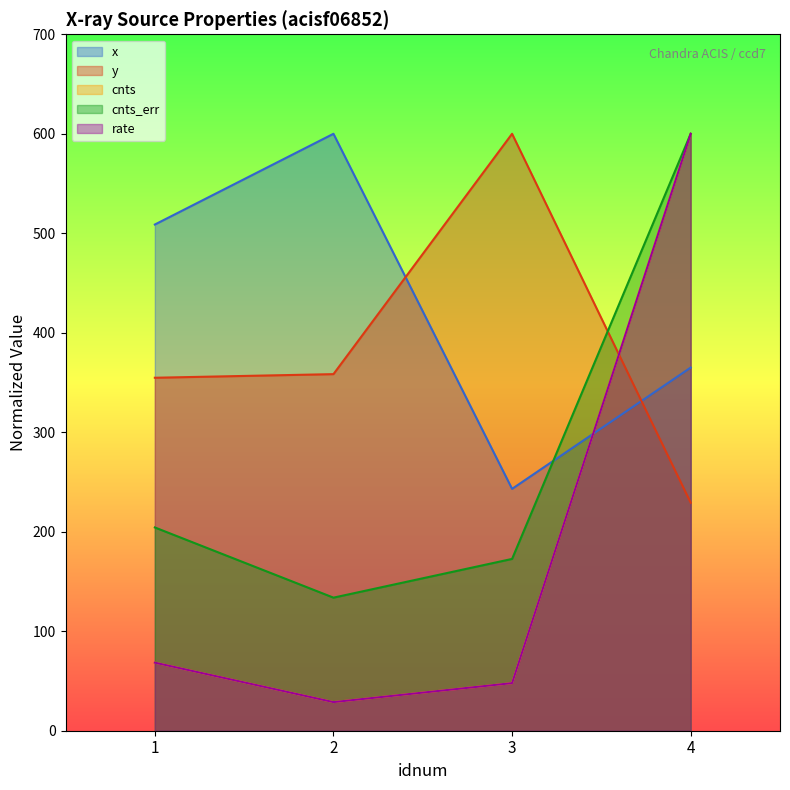

Reading left to right, list all the values displayed in this chart.

x: 1=508.8	2=600.0	3=243.1	4=365.0
y: 1=354.8	2=358.4	3=600.0	4=229.2
cnts: 1=68.4	2=28.8	3=47.9	4=600.0
cnts_err: 1=204.3	2=133.8	3=172.7	4=600.0
rate: 1=68.4	2=28.8	3=47.9	4=600.0